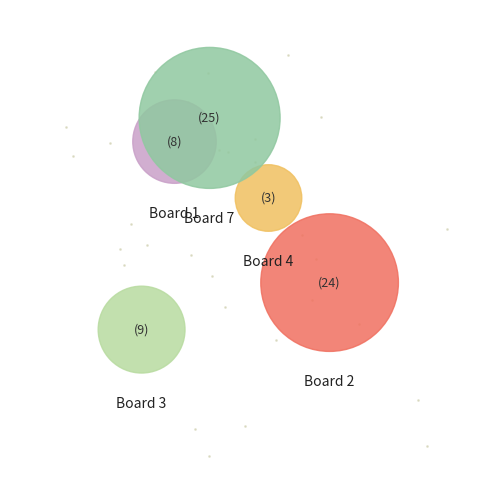

Does 7 represent more than half of the total?

No